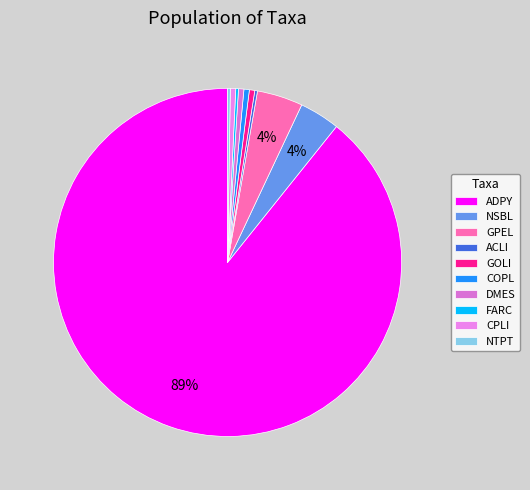

Count the number of slices in the pie.

10